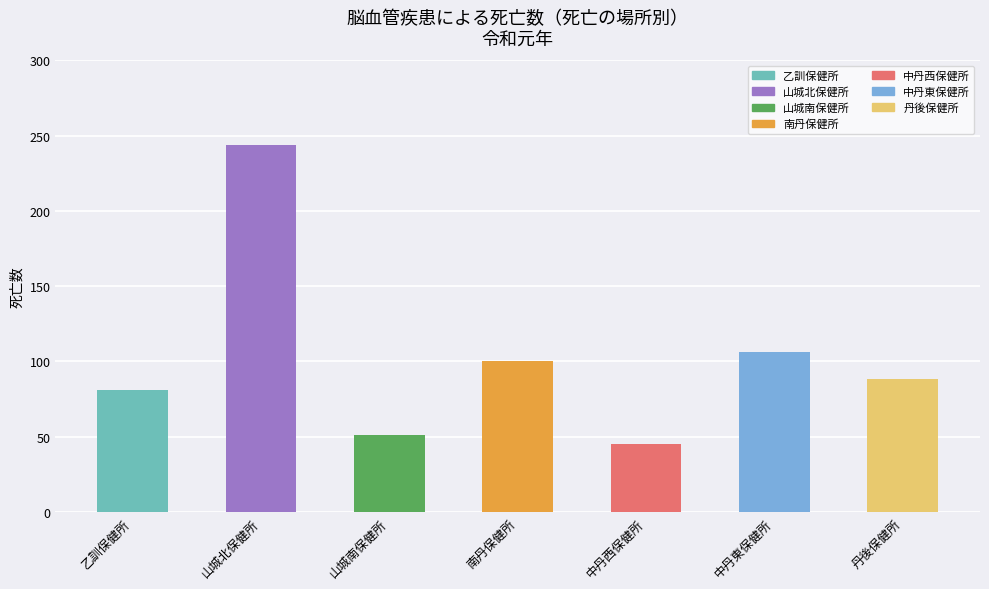

What is the sum of the values at 山城南保健所 and 丹後保健所?

139